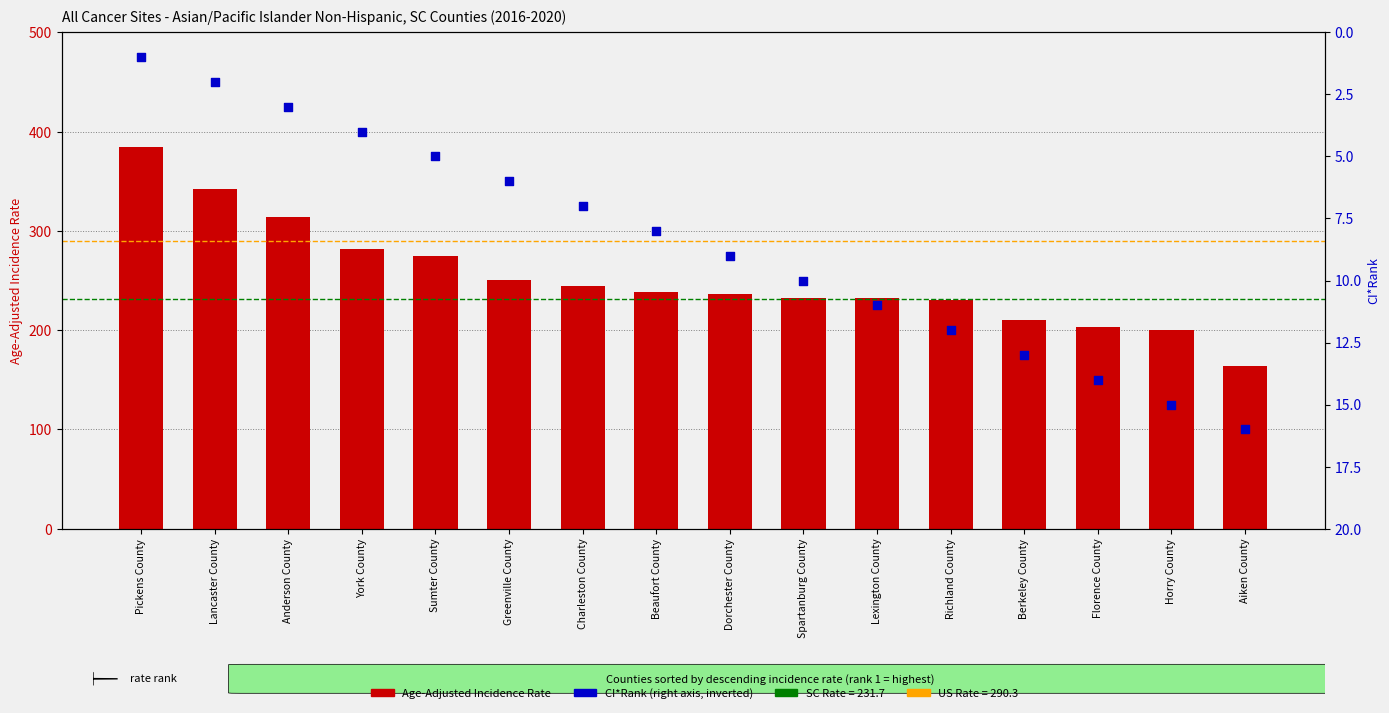

Which series reaches the minimum Y coordinate?

CI*Rank